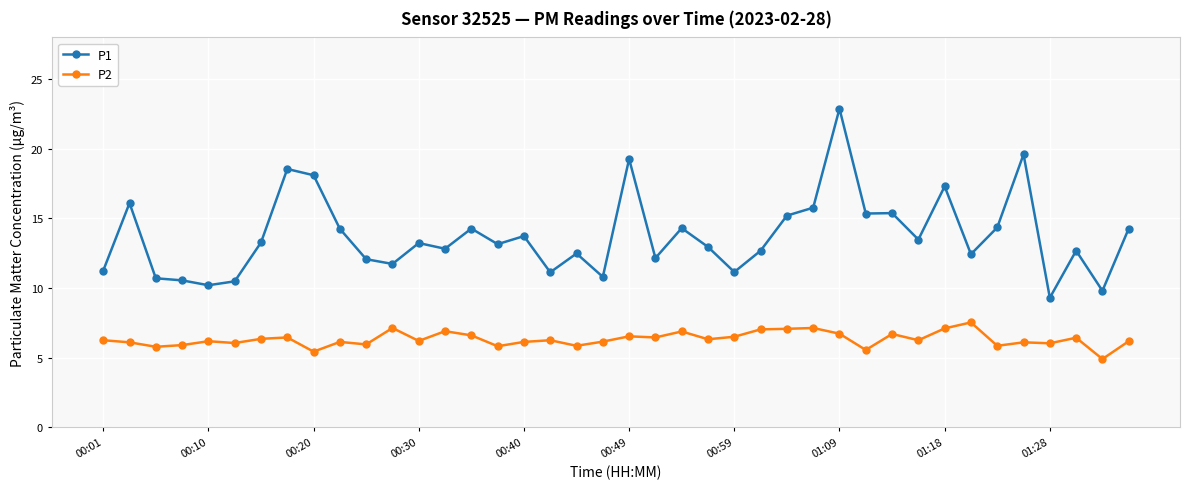

Rank the series by their maximum value, from highest to lowest.

P1, P2